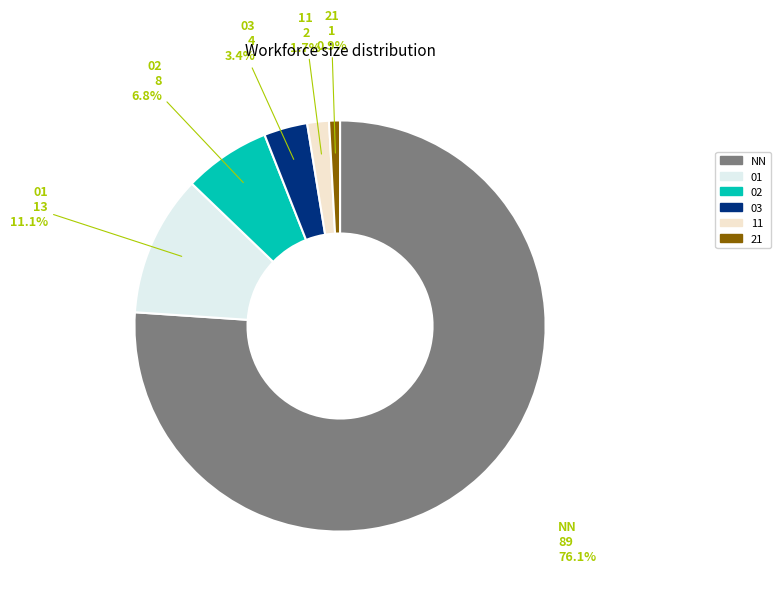

What percentage is the 21 slice, to the nearest percent?

1%